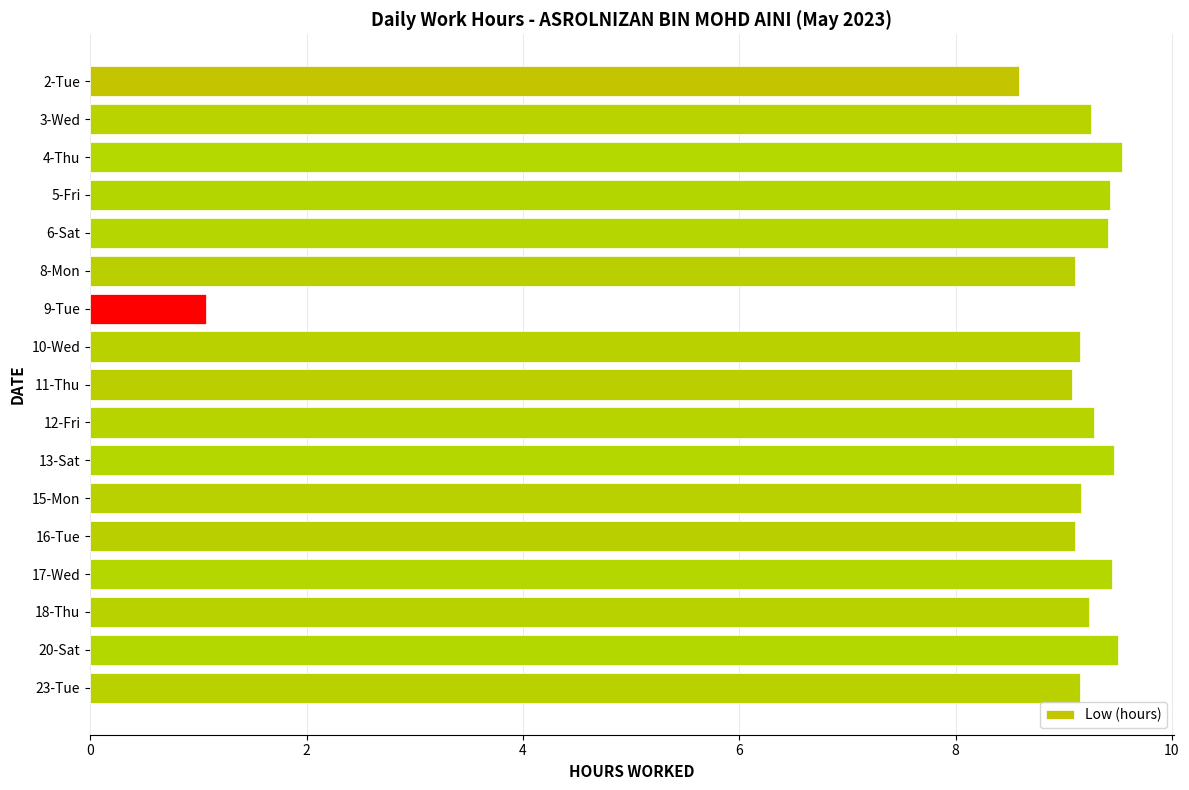

What is the average value?

8.8